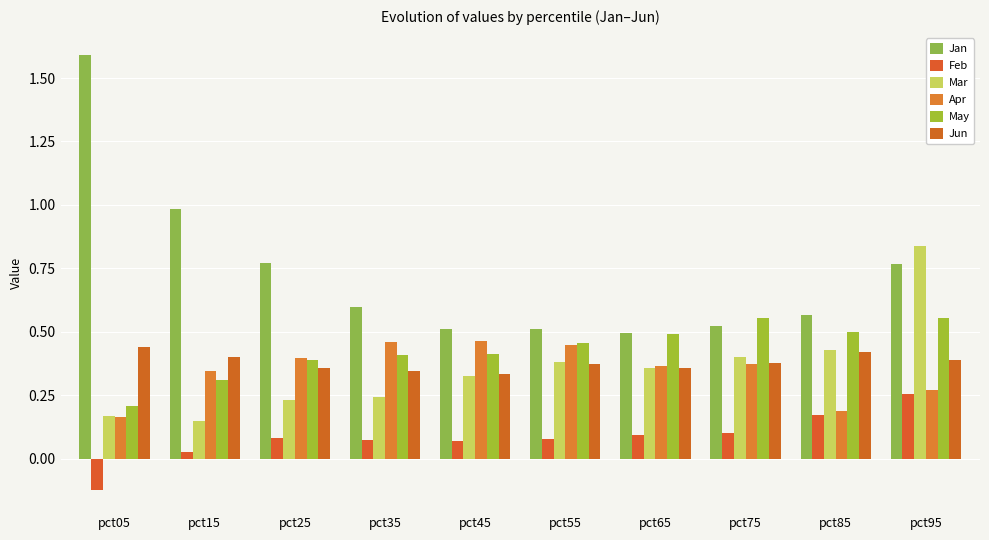

What is the difference between the second highest and minimum values in the Apr series?

0.3